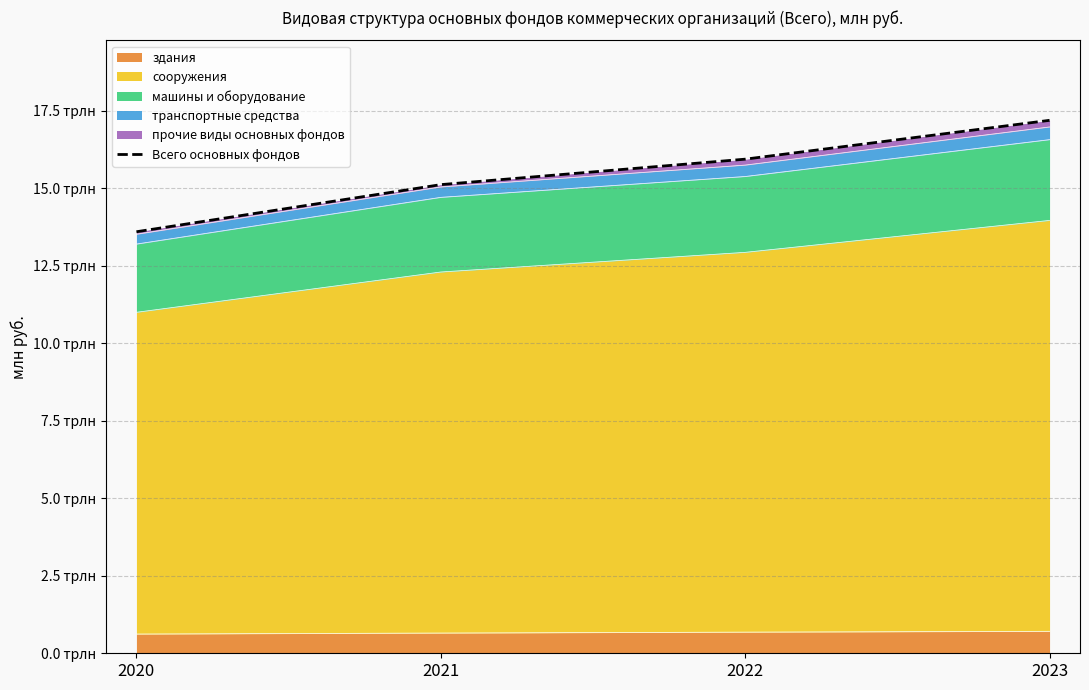

How many values are between 15113912 and 17187854?

3